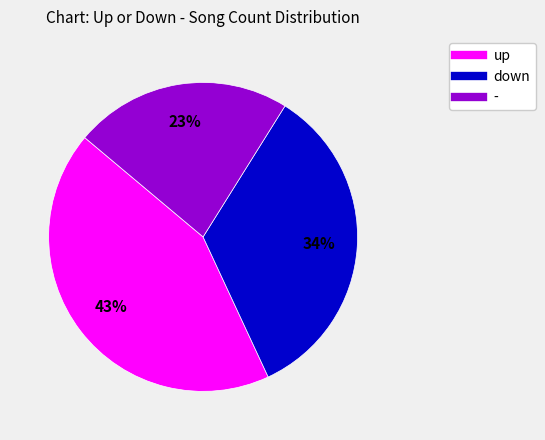

To the nearest percent, what is the combined percentage of down and -?

57%